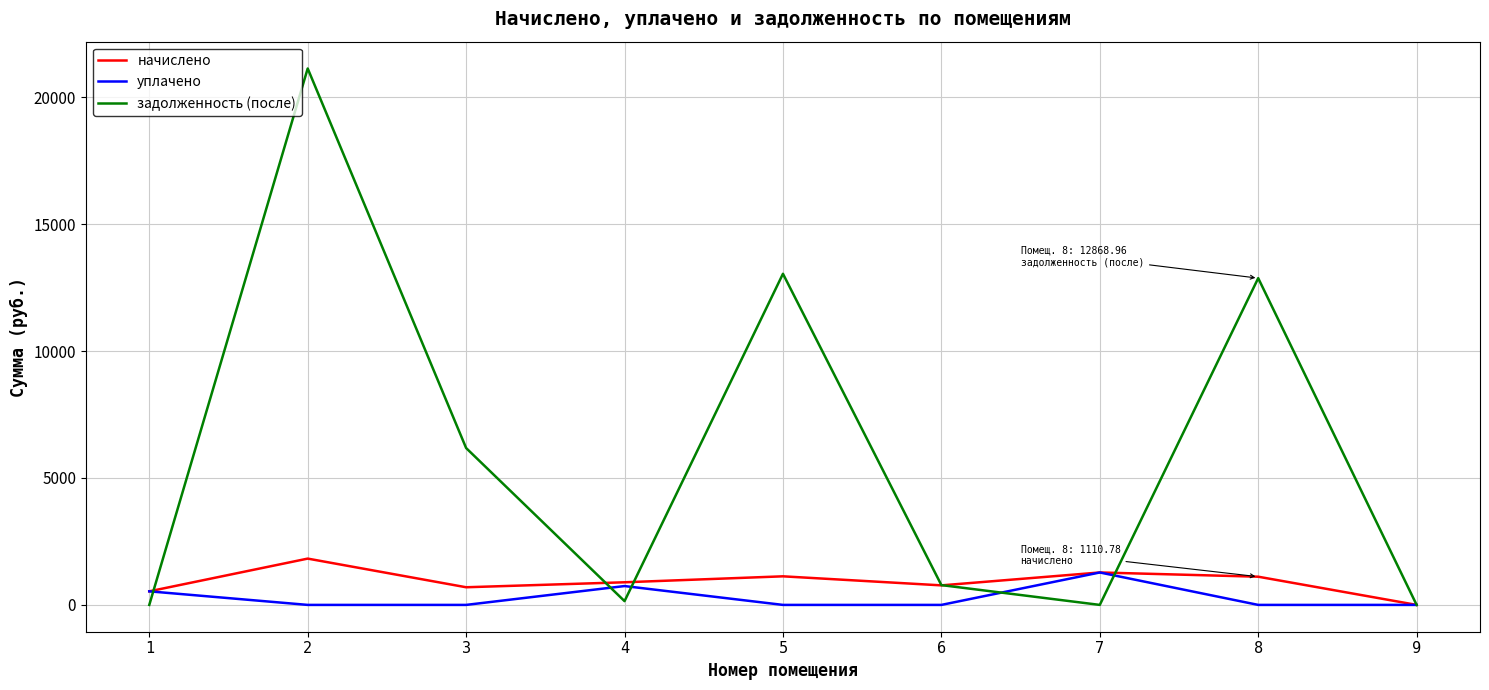

What is the greatest value displayed?

21127.1